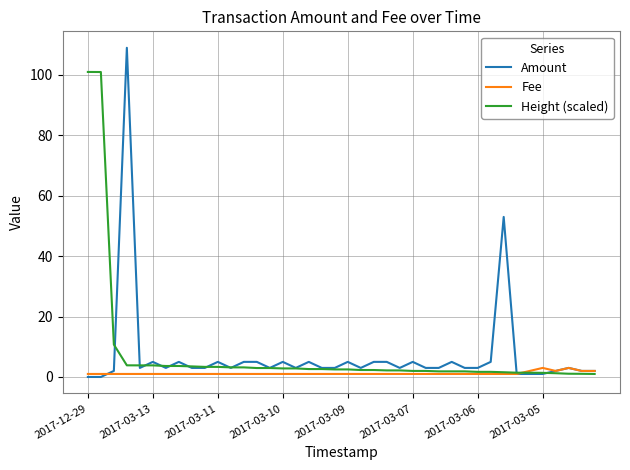

Which series has the largest range (max minus min)?

Amount